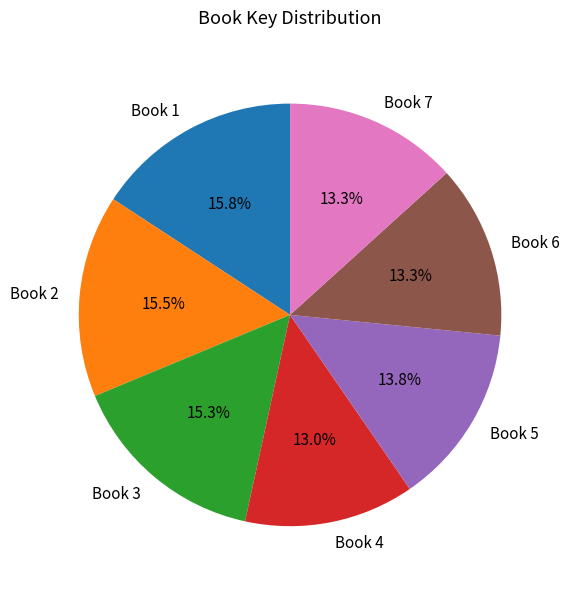

Count the number of slices in the pie.

7